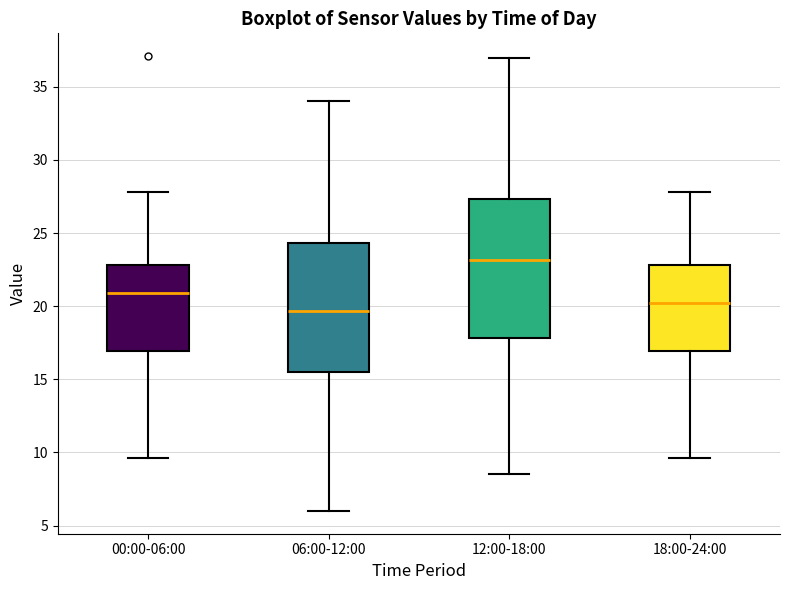

Which box is the tallest, from its lower edge to its upper edge?

12:00-18:00